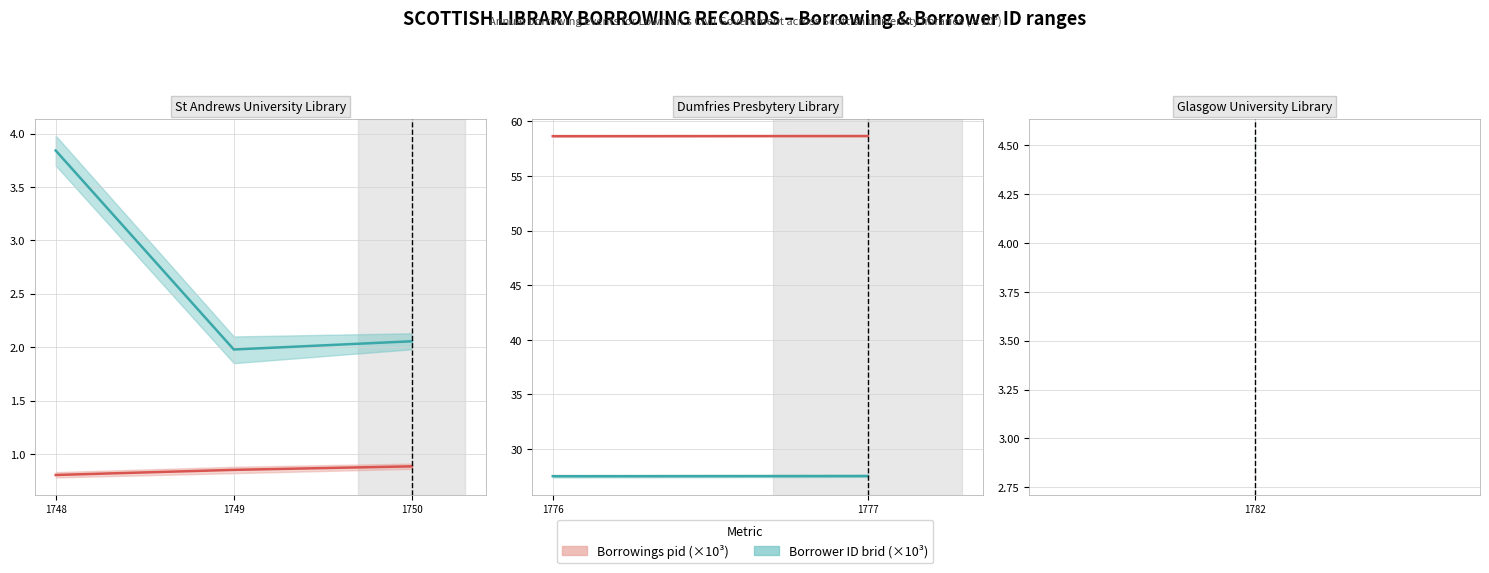

Which series changed the most between 1776 and 1777?

Borrower ID (brid ×10³)